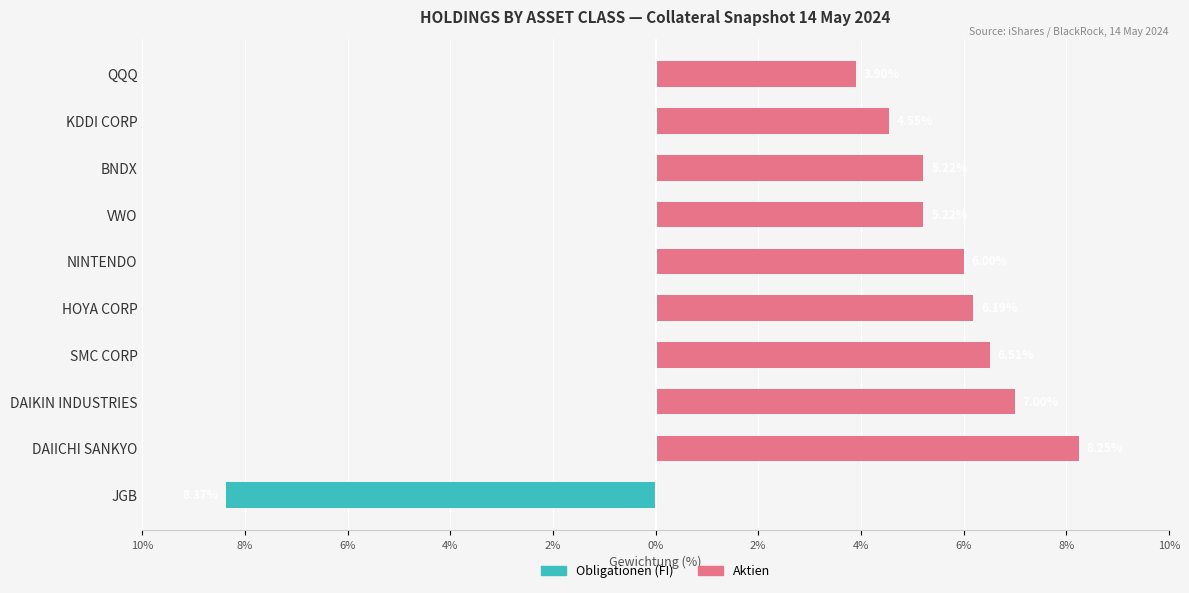

Count the number of data series in this chart.

2